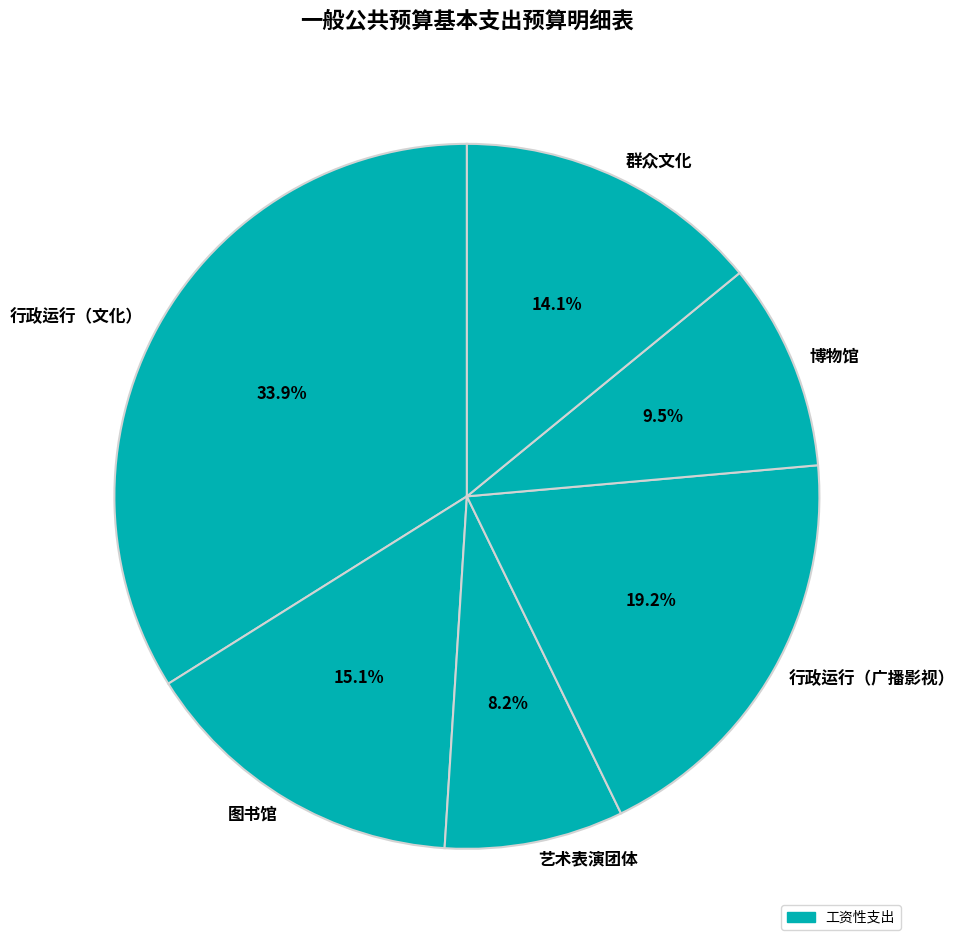

To the nearest percent, what is the combined percentage of 图书馆 and 艺术表演团体?

23%